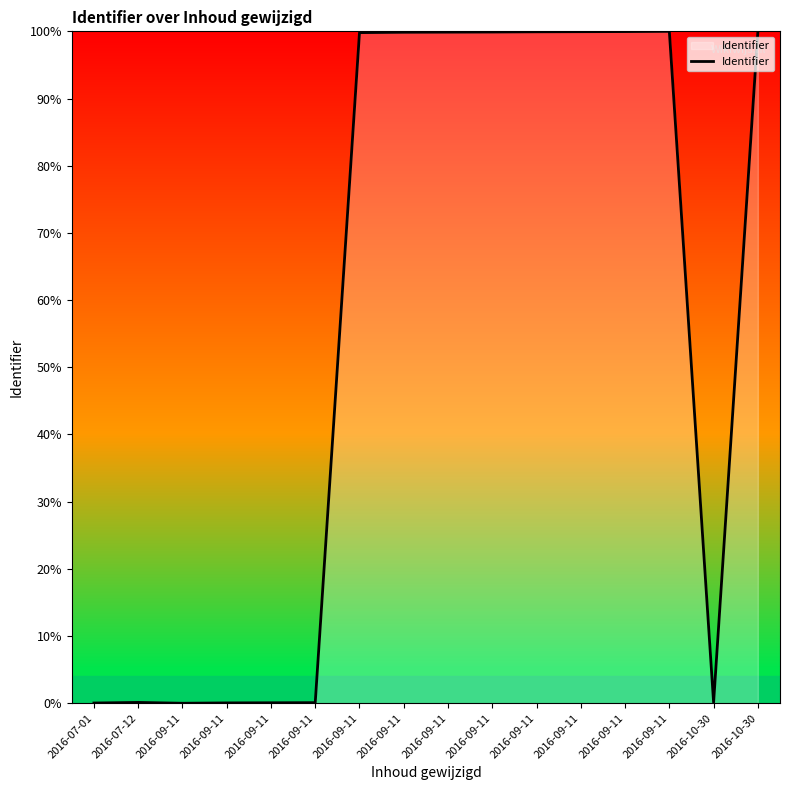

Reading left to right, what are all the values shown in this chart?

2016-07-01=0.0	2016-07-12=0.1	2016-09-11=0.0	2016-09-11=0.1	2016-09-11=0.1	2016-09-11=0.1	2016-09-11=99.8	2016-09-11=99.9	2016-09-11=99.9	2016-09-11=99.9	2016-09-11=99.9	2016-09-11=99.9	2016-09-11=100.0	2016-09-11=100.0	2016-10-30=0.1	2016-10-30=99.9